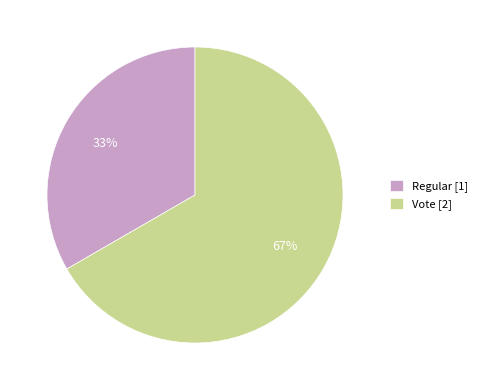

Do Vote and Regular together represent more than half of the pie?

Yes